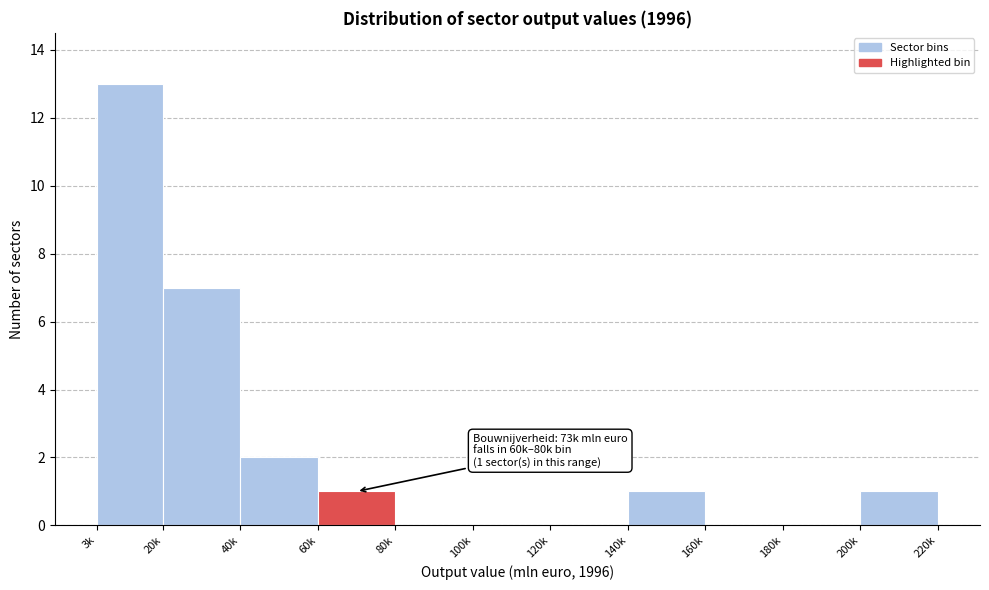

Reading left to right, transcribe all the data shown in this chart.

3k=13	20k=7	40k=2	60k=1	80k=0	100k=0	120k=0	140k=1	160k=0	180k=0	200k=1